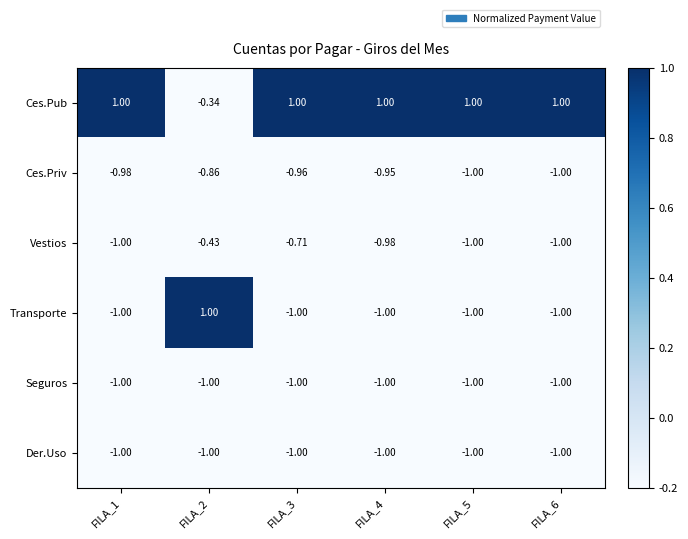

What is the greatest value displayed?

1.0